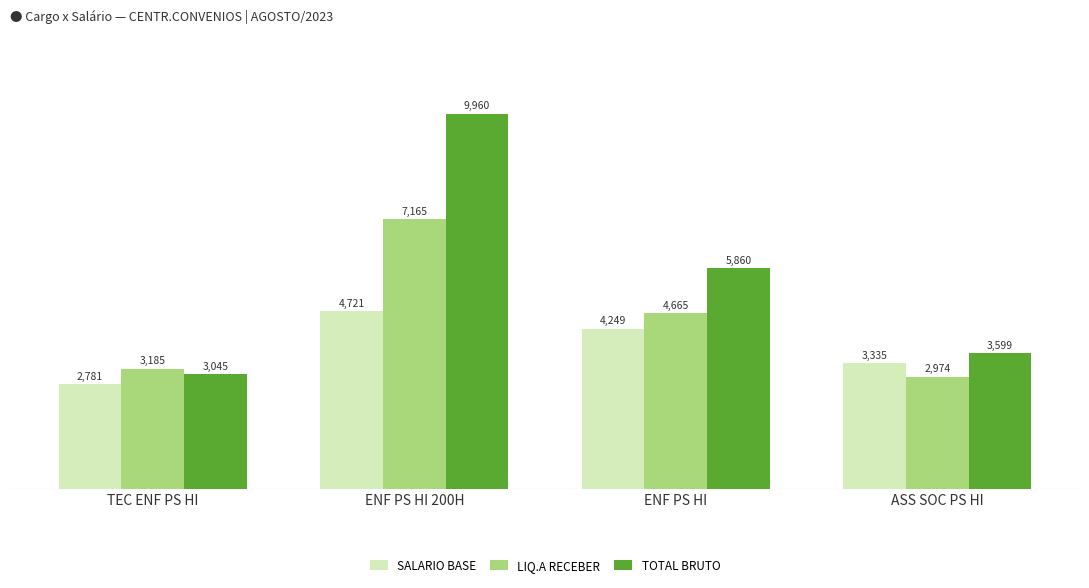

The TOTAL BRUTO series shows 1790.8 at ASS SOC PS HI. True or false?

False